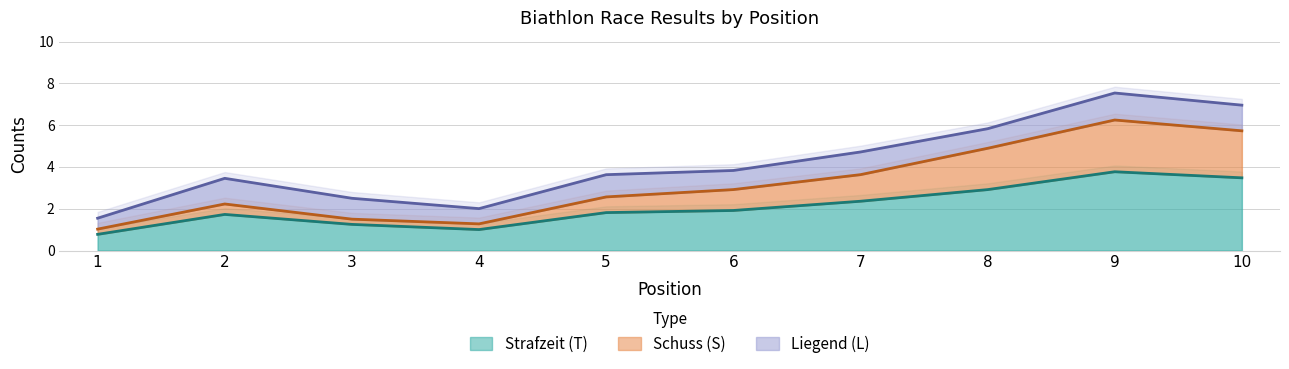

Between 3 and 5, which is larger?

5